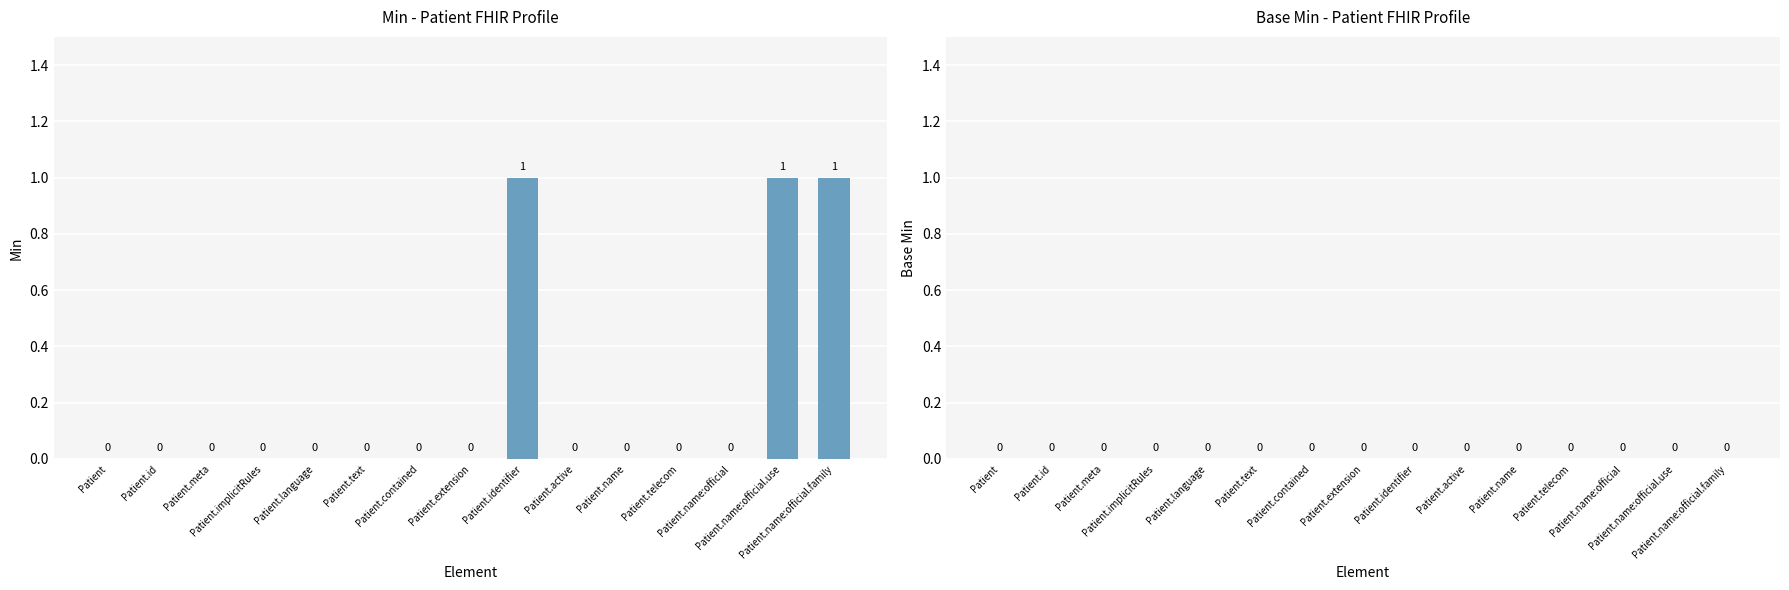

Are the bars horizontal?

No